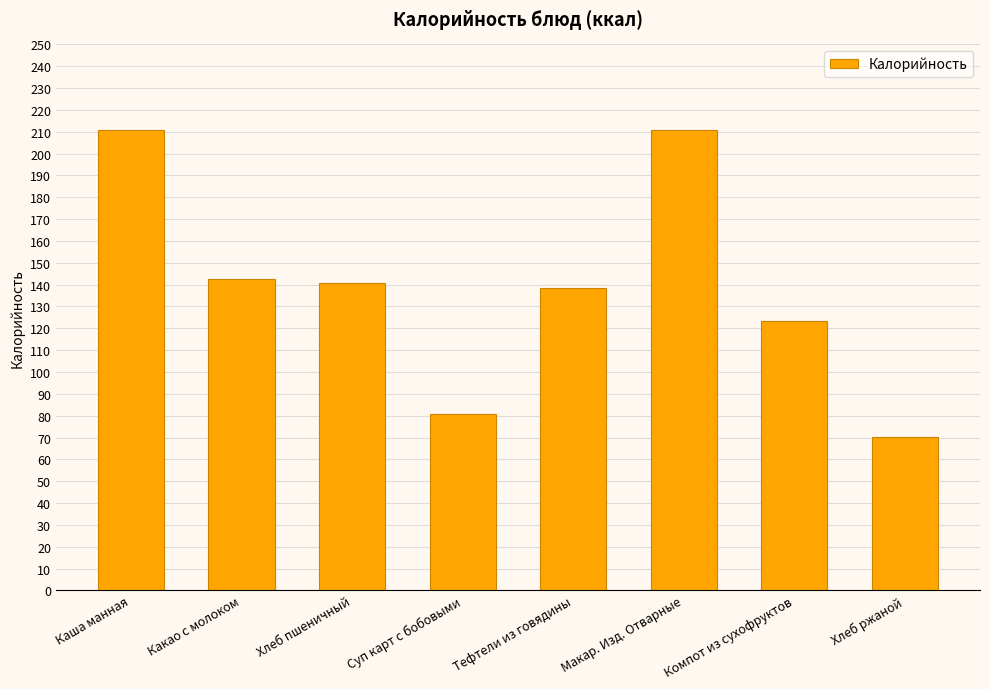

The chart shows a value of 210.8 at Каша манная. True or false?

True